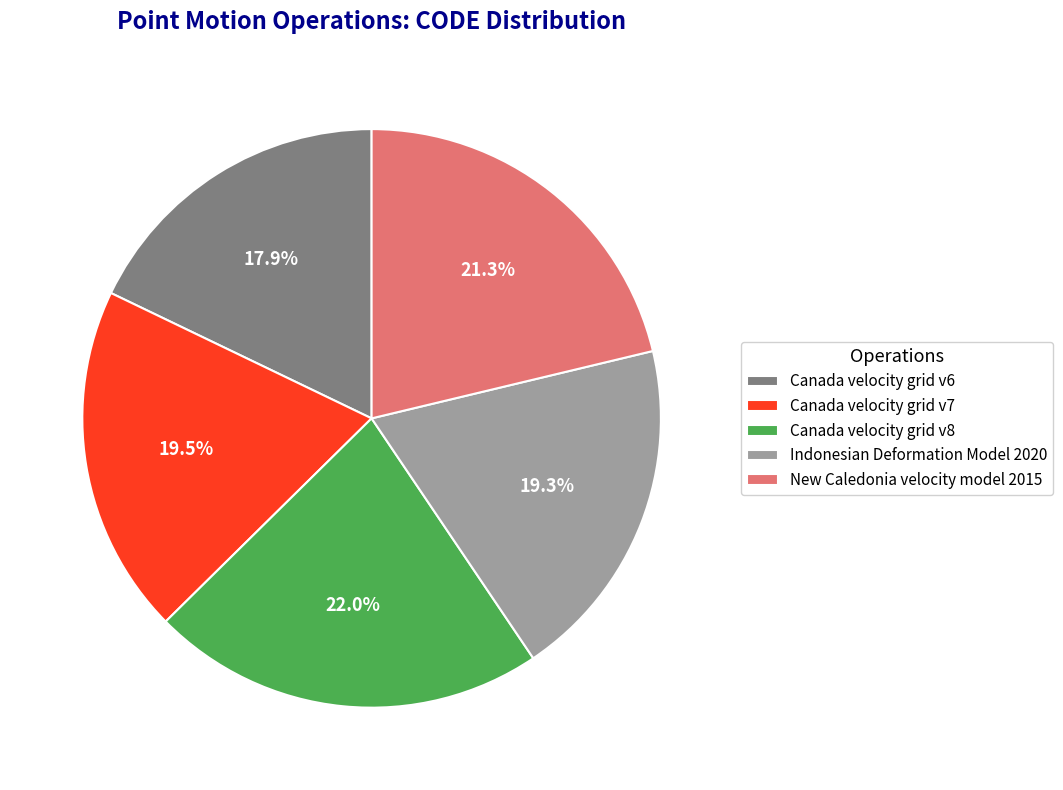

What is the ratio of the value at Canada velocity grid v7 to the value at Indonesian Deformation Model 2020?

1.0